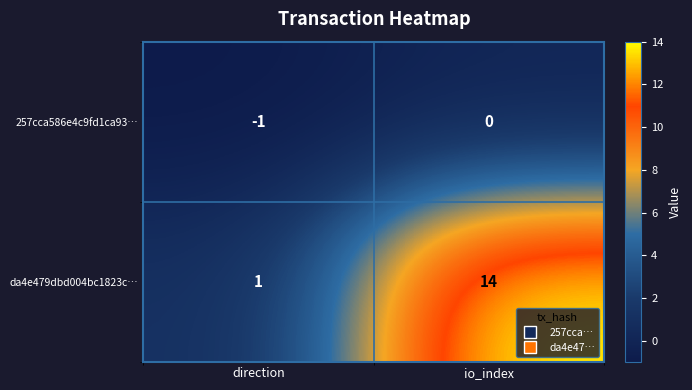

Rank the series by their average value, from highest to lowest.

da4e479dbd004bc1823c…, 257cca586e4c9fd1ca93…